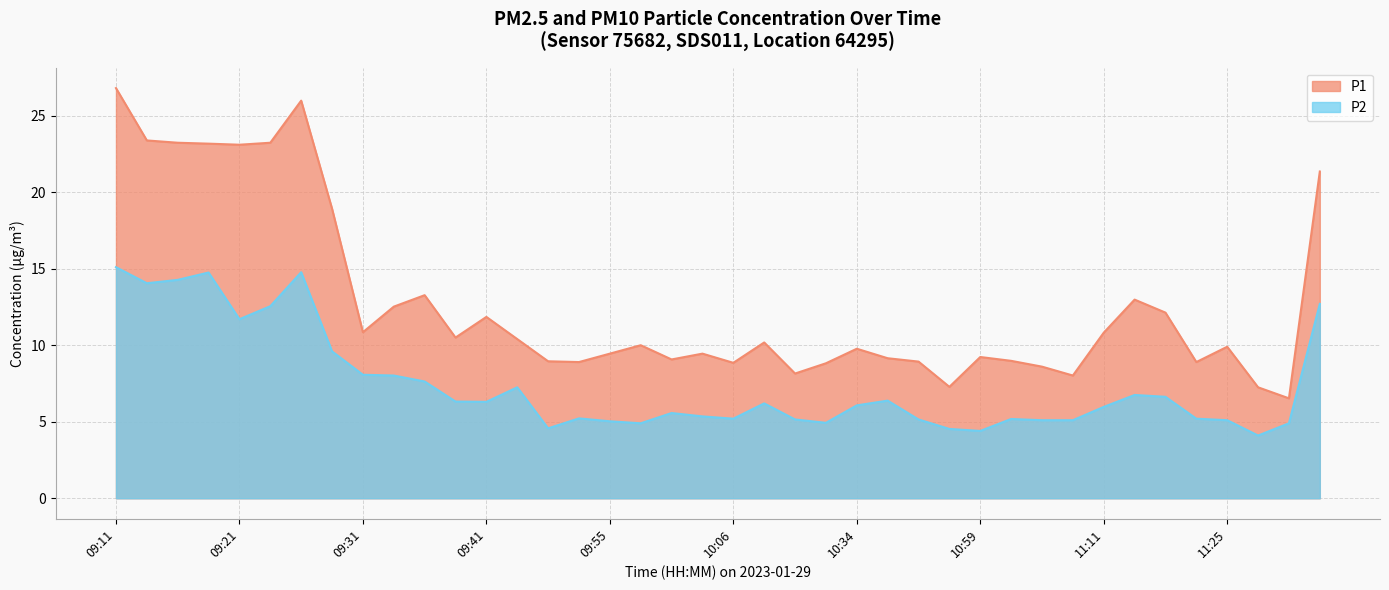

Rank the series by their maximum value, from lowest to highest.

P2, P1